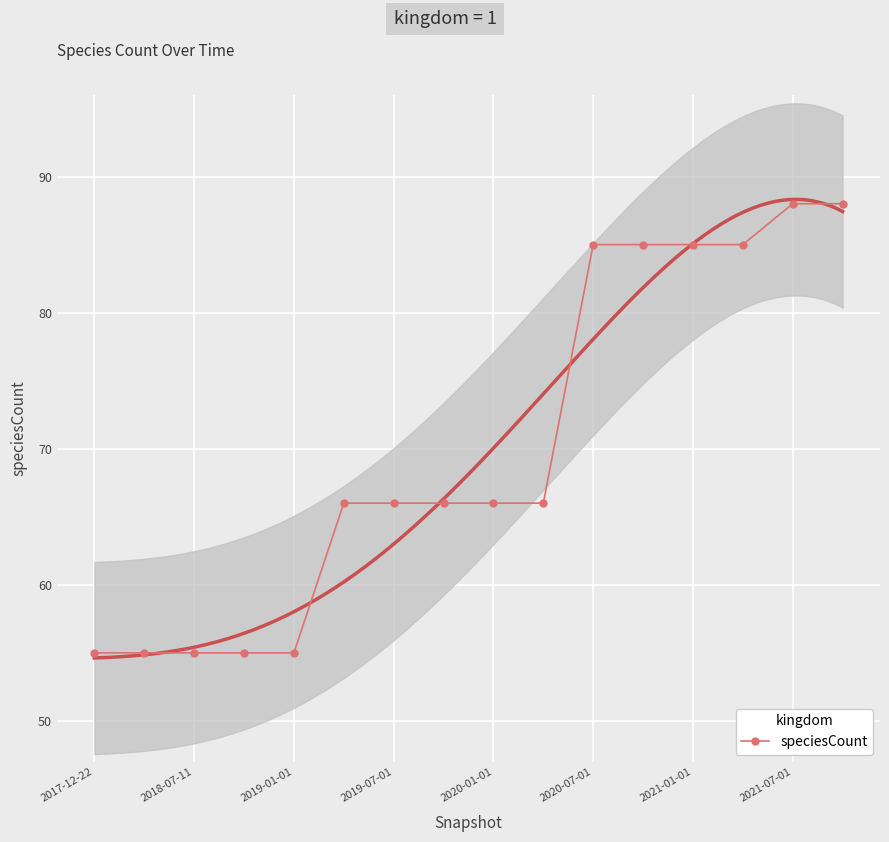

Count the number of data series in this chart.

1